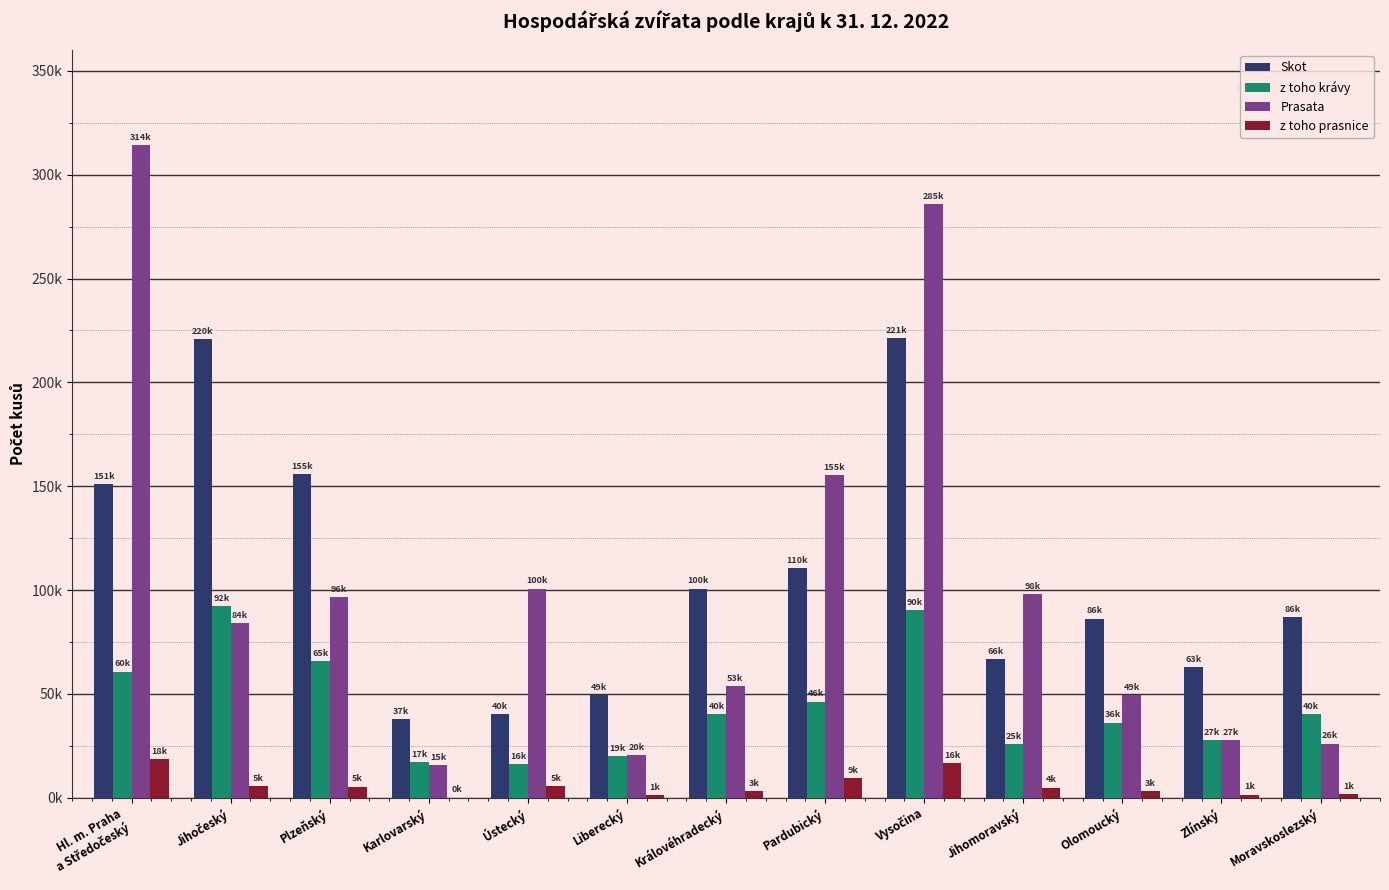

Reading right to left, list all the values displayed in this chart.

Skot: Moravskoslezský=86947	Zlínský=63025	Olomoucký=86268	Jihomoravský=66898	Vysočina=221268	Pardubický=110493	Královéhradecký=100720	Liberecký=49243	Ústecký=40234	Karlovarský=37842	Plzeňský=155684	Jihočeský=220779	Hl. m. Praha
a Středočeský=151091
z toho krávy: Moravskoslezský=40057	Zlínský=27908	Olomoucký=36194	Jihomoravský=25692	Vysočina=90224	Pardubický=46297	Královéhradecký=40332	Liberecký=19962	Ústecký=16351	Karlovarský=17343	Plzeňský=65960	Jihočeský=92071	Hl. m. Praha
a Středočeský=60758
Prasata: Moravskoslezský=26069	Zlínský=27693	Olomoucký=49582	Jihomoravský=98265	Vysočina=285860	Pardubický=155412	Královéhradecký=53869	Liberecký=20584	Ústecký=100712	Karlovarský=15599	Plzeňský=96672	Jihočeský=84060	Hl. m. Praha
a Středočeský=314439
z toho prasnice: Moravskoslezský=1572	Zlínský=1521	Olomoucký=3358	Jihomoravský=4886	Vysočina=16585	Pardubický=9249	Královéhradecký=3286	Liberecký=1213	Ústecký=5575	Karlovarský=33	Plzeňský=5332	Jihočeský=5505	Hl. m. Praha
a Středočeský=18445